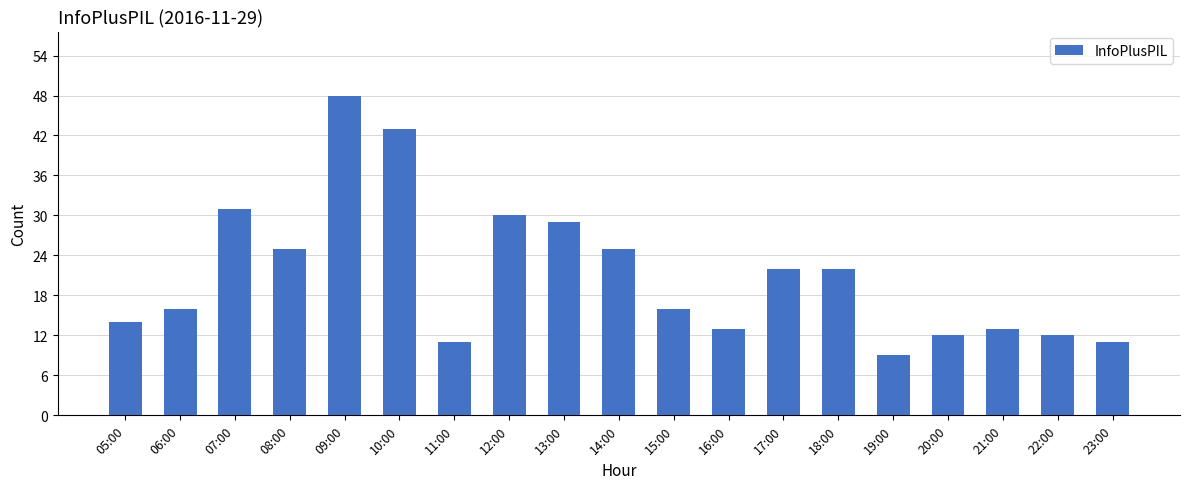

The chart shows a value of 5 at 17:00. True or false?

False